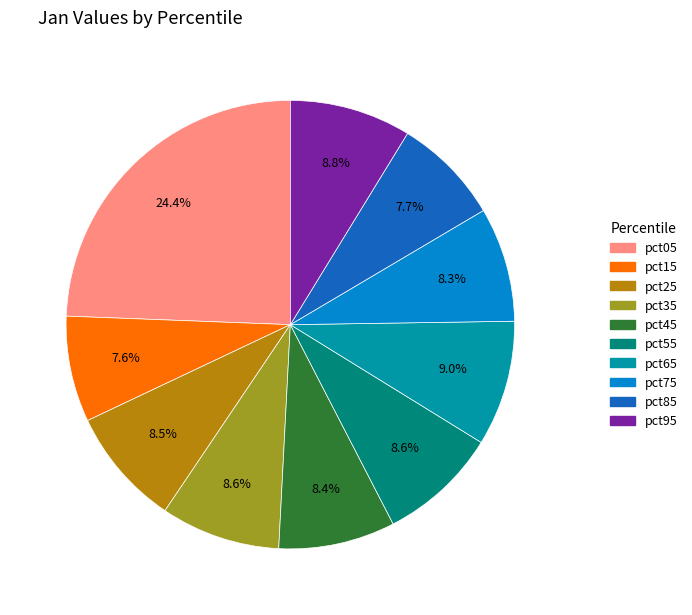

Do pct25 and pct55 together represent more than half of the pie?

No